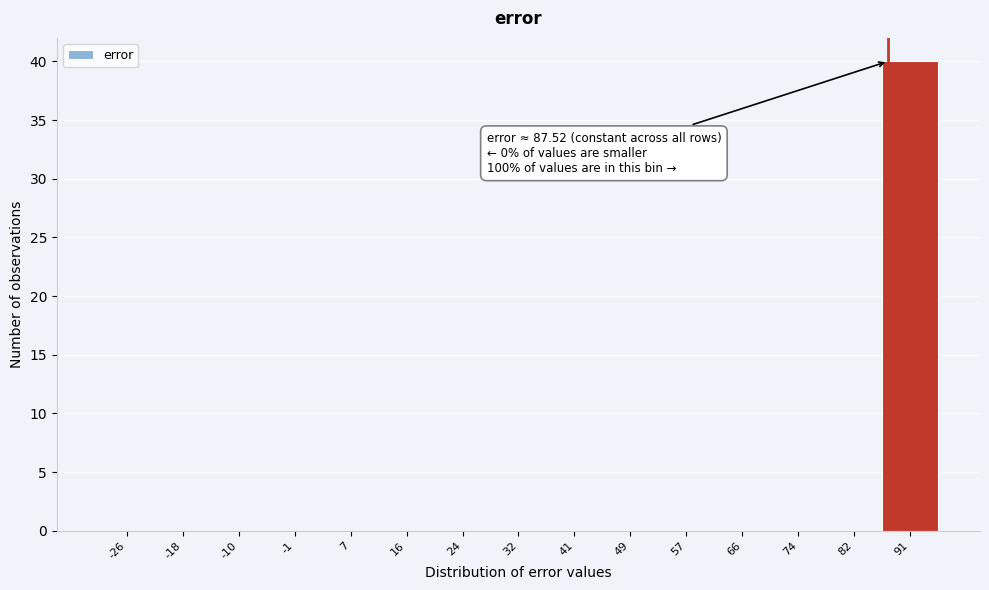

Over which range of the x-axis is the bar tallest?

87 to 95